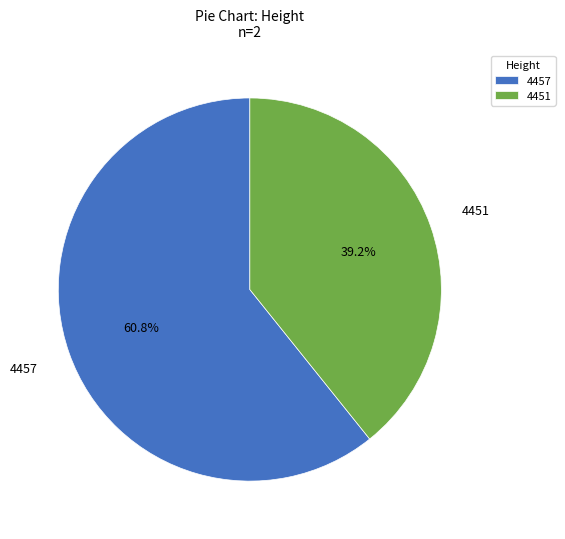

The 4451 slice represents 39% of the pie. True or false?

True